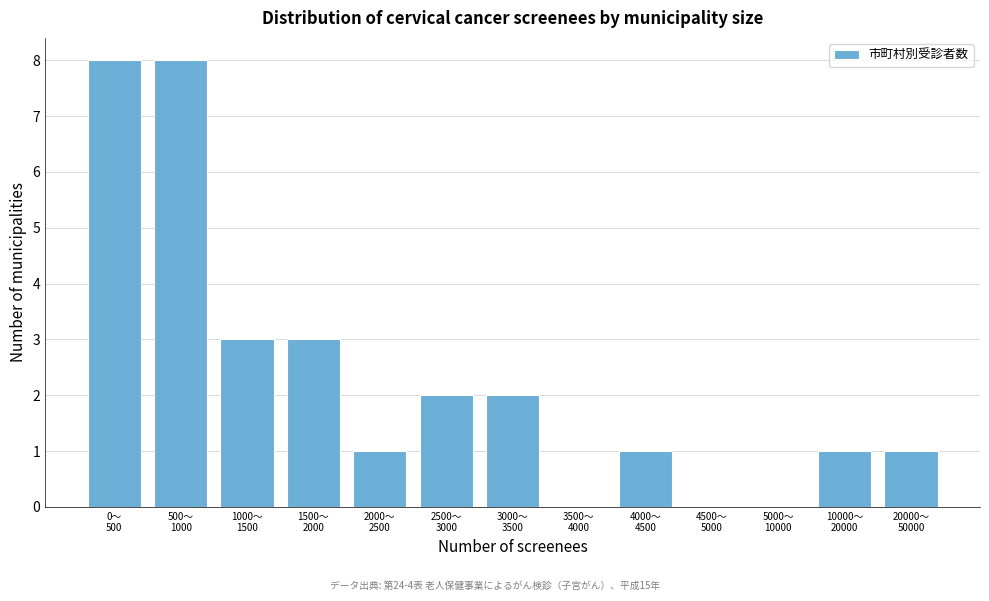

What is the greatest value displayed?

8